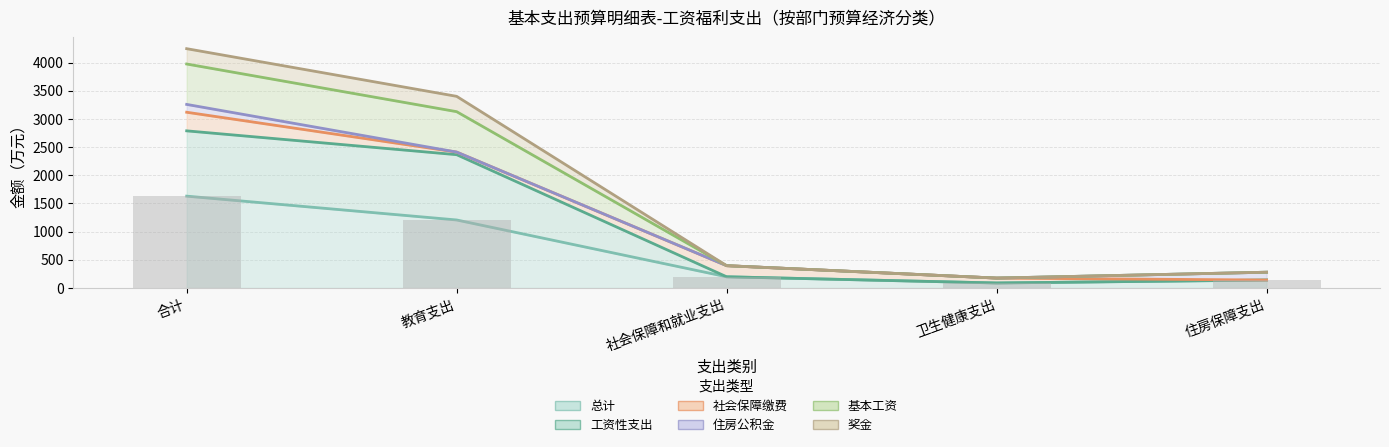

How many data points in 总计 are less than 197?

2